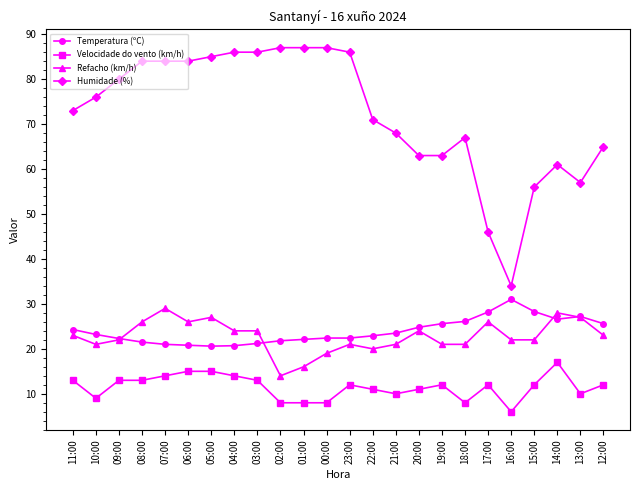

At which label does Velocidade do vento (km/h) reach its peak?

14:00